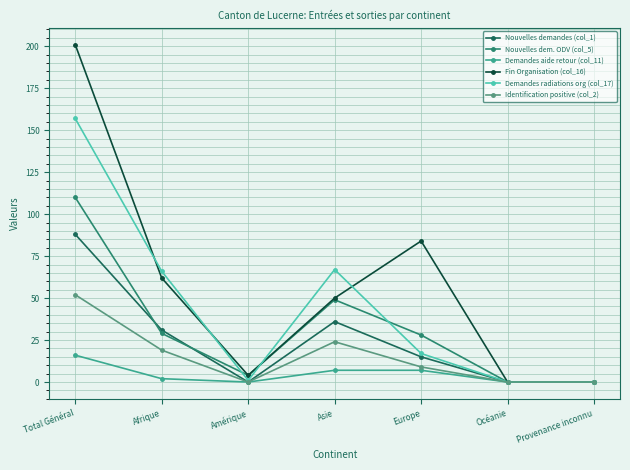

The value of Identification positive (col_2) at Europe is 9. True or false?

True